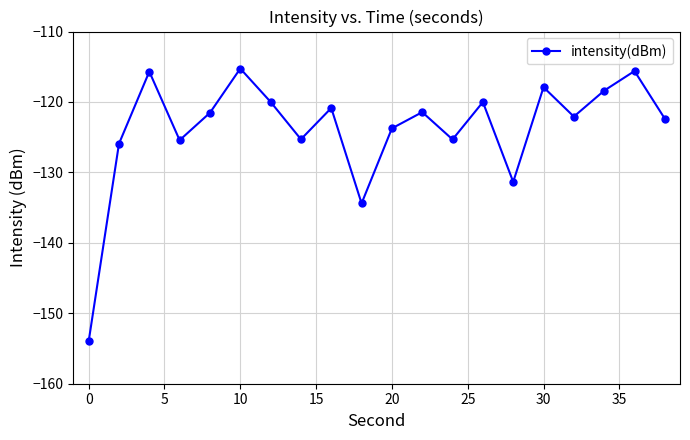

How many data points does each series have?

20